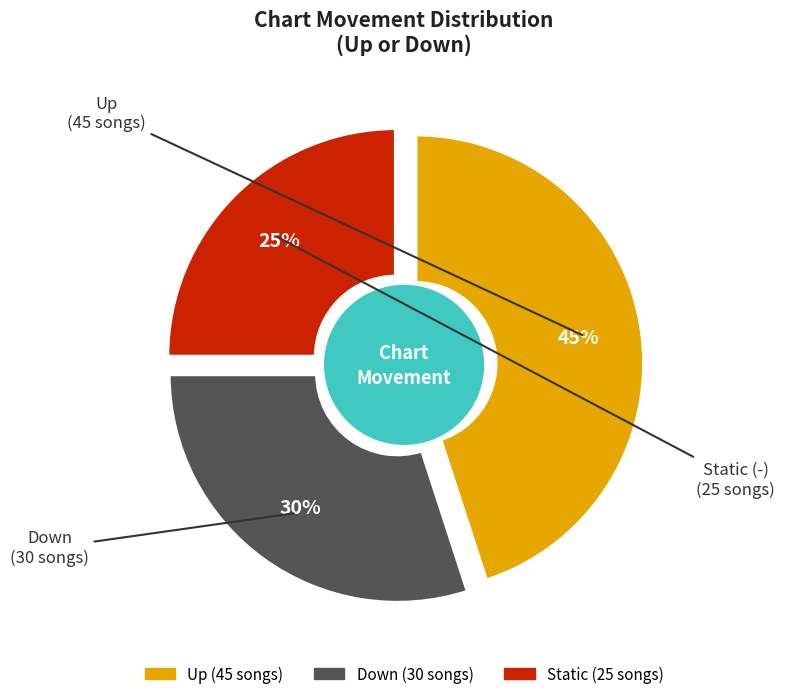

Does any single category account for the majority?

No